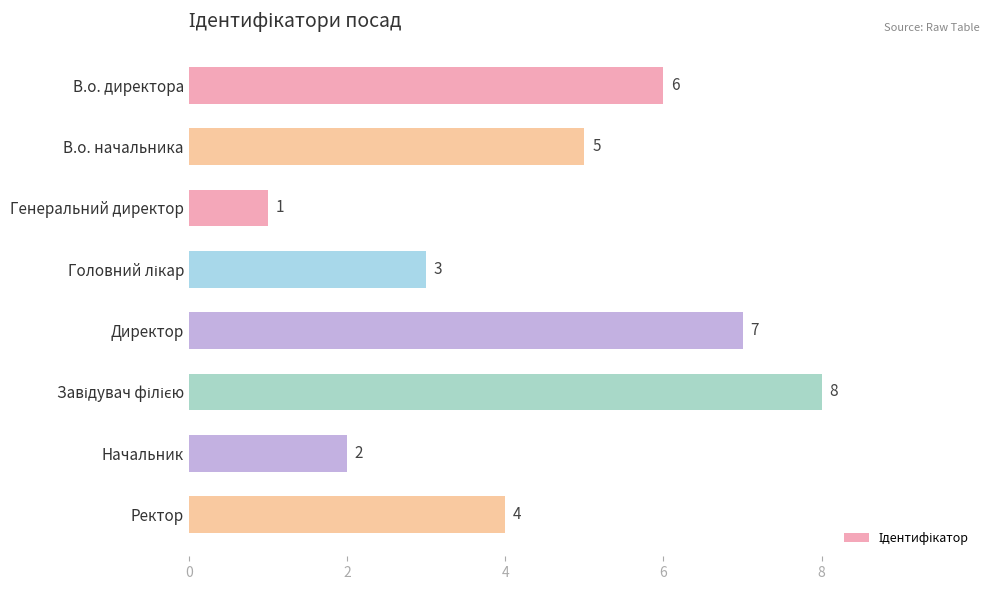

What is the sum of the values at Генеральний директор and Директор?

8